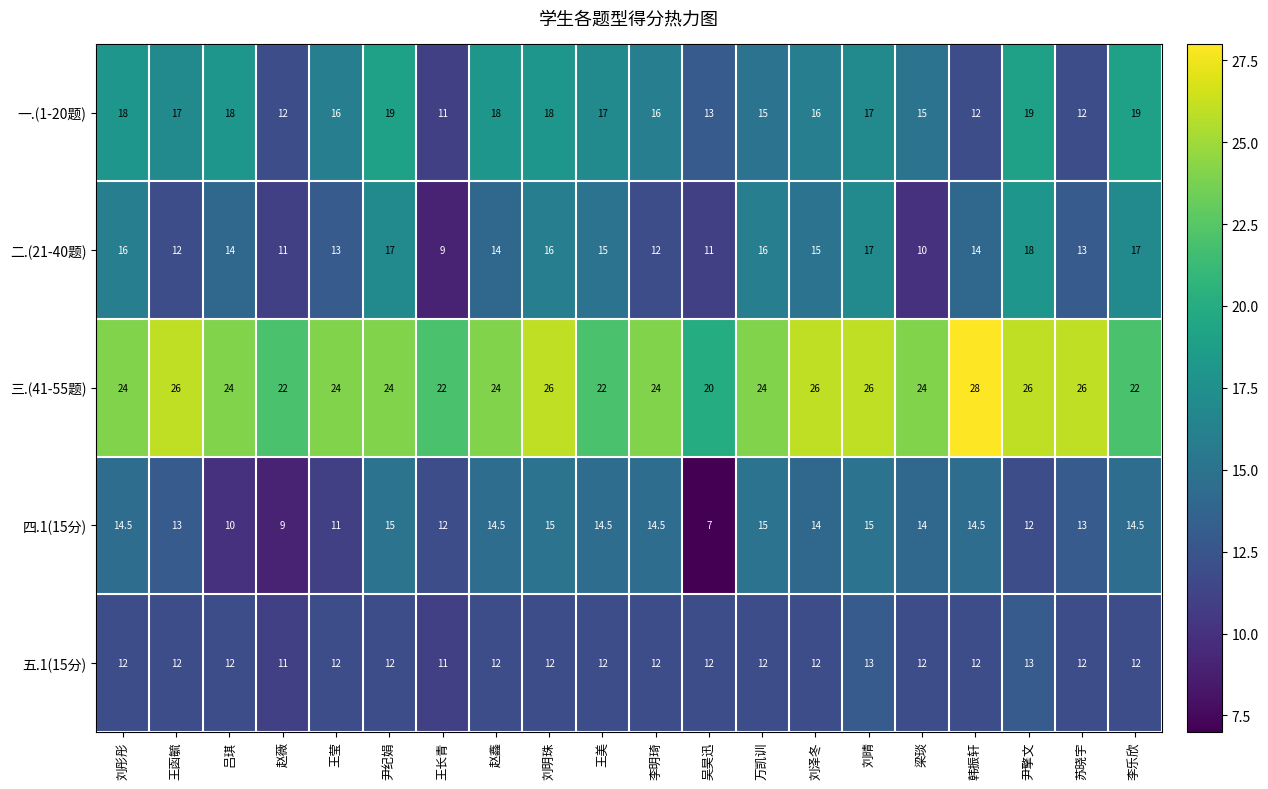

Which series has the largest total across all categories?

三.(41-55题)